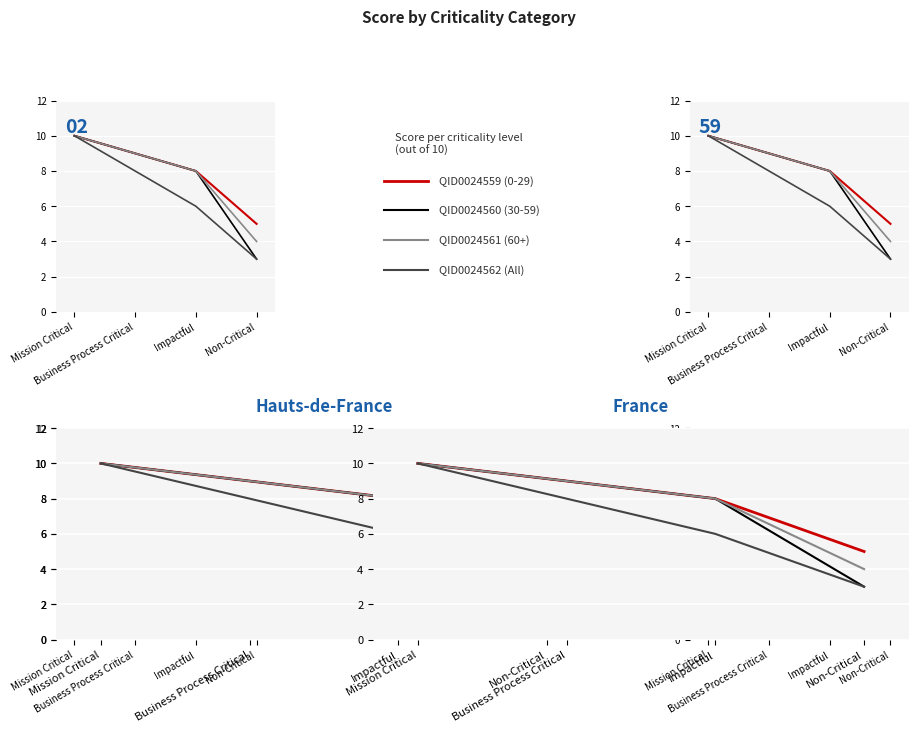

How many lines are shown in the chart?

4